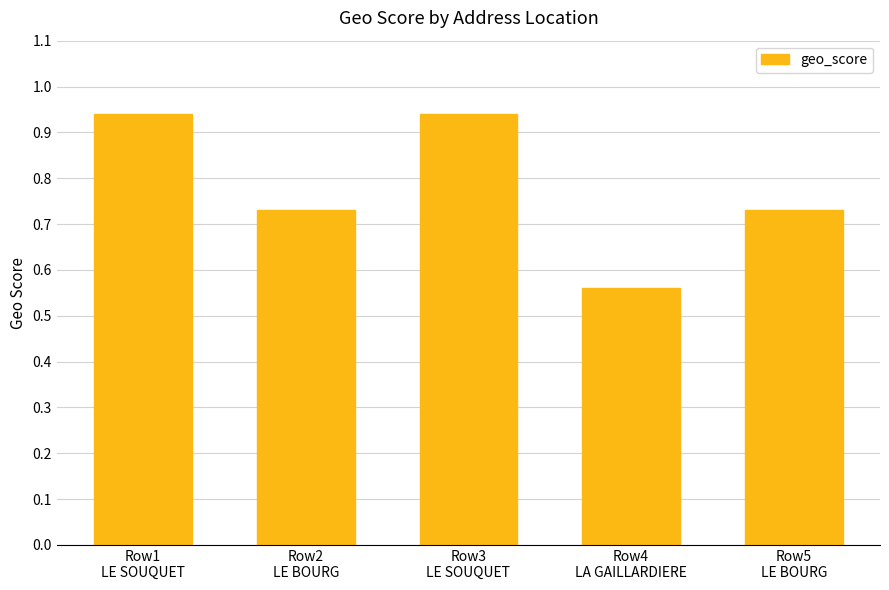

What is the difference between the second highest and minimum values?

0.4